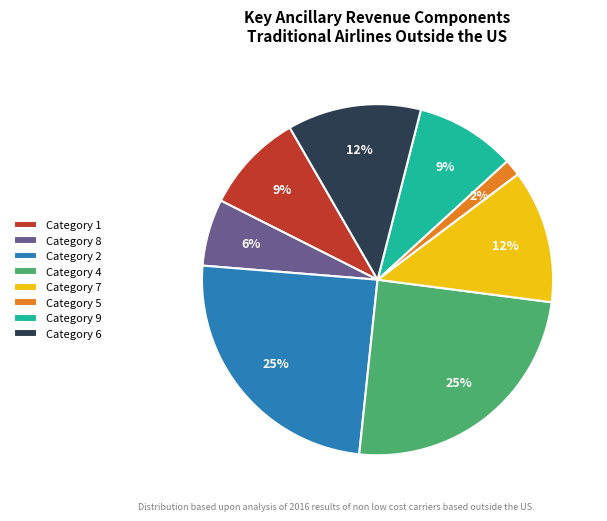

Is it true that Category 5 is 2% of the pie?

True